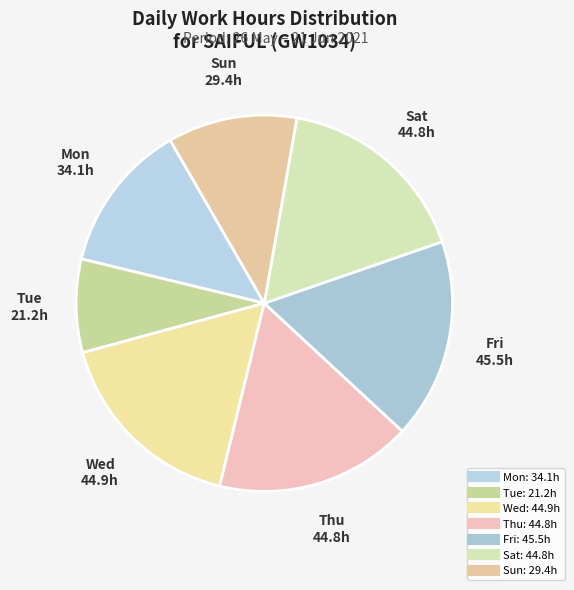

How many slices are in this pie chart?

7